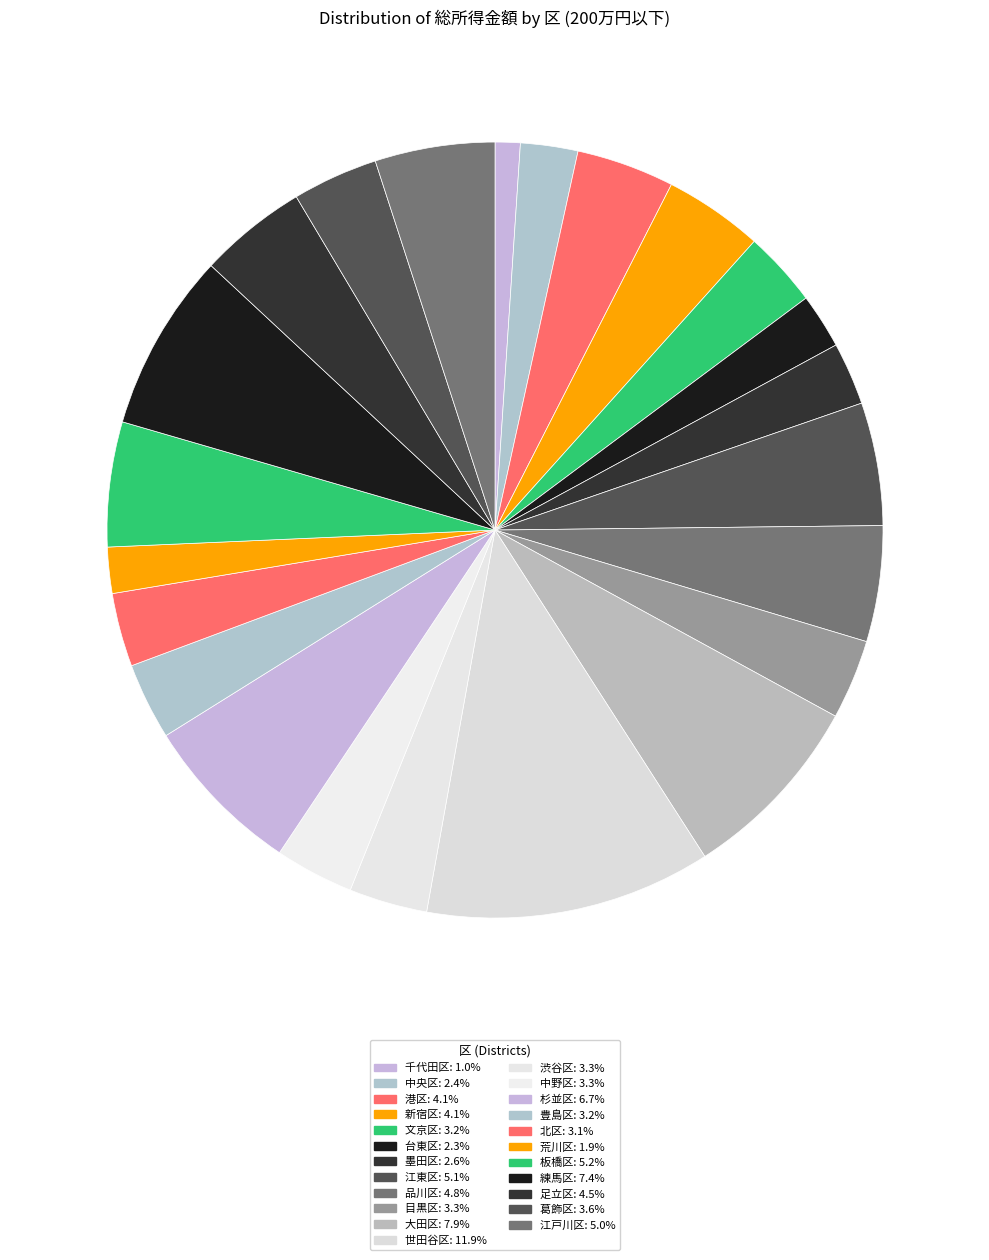

To the nearest percent, what is the average slice percentage?

4%